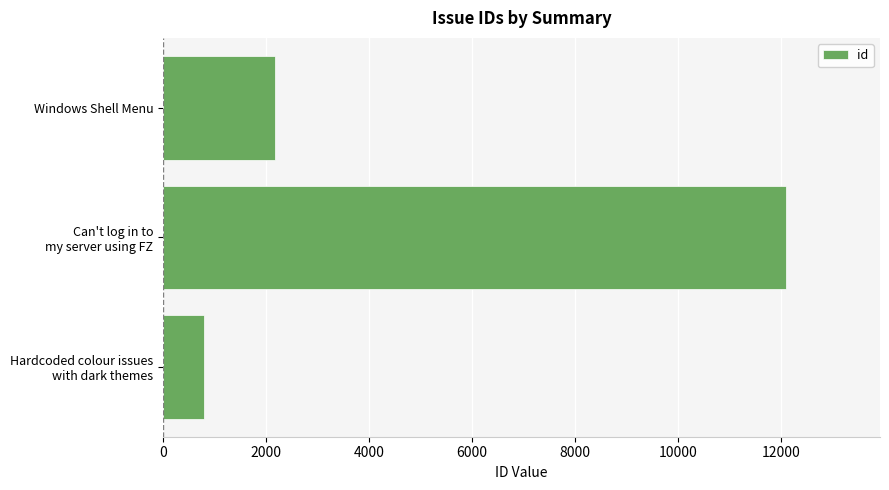

True or false: the data shows 2175 at Windows Shell Menu.

True